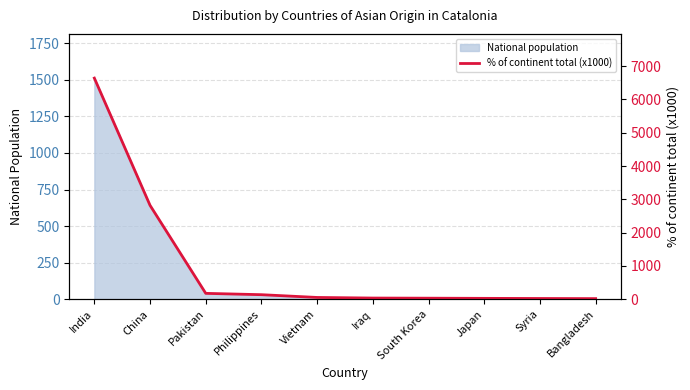

The value at India is 6640. True or false?

True